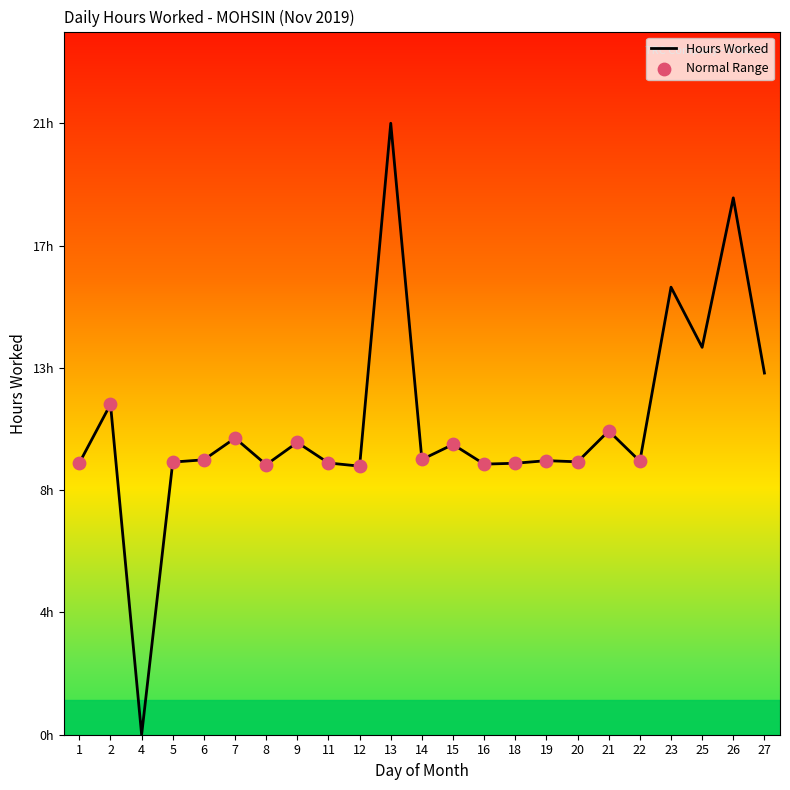

What is the change in value from 20 to 21?

+1.1